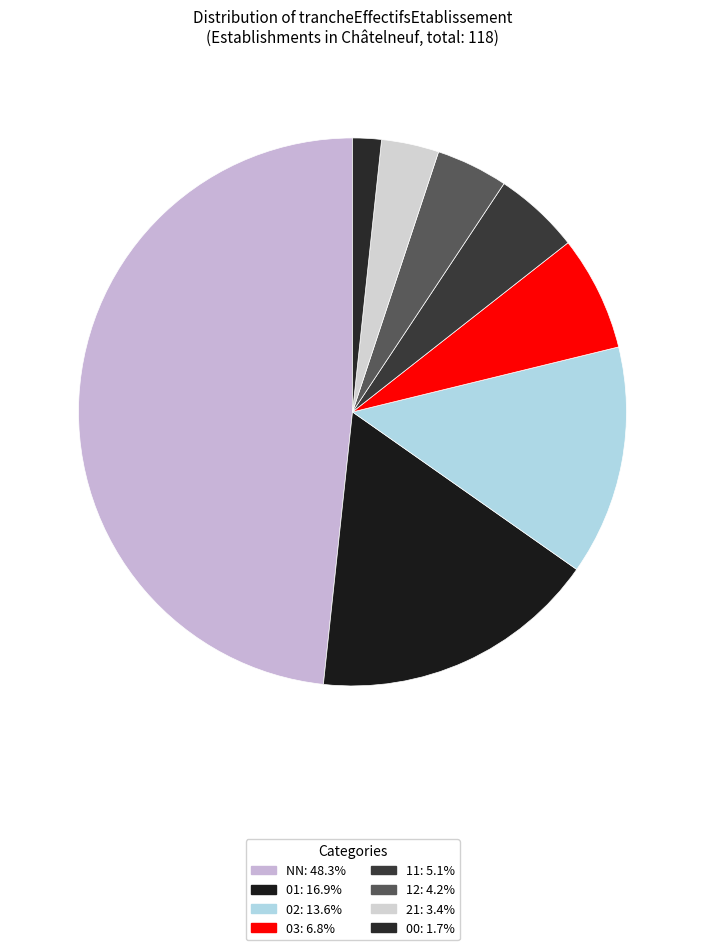

How many segments does this pie chart have?

8